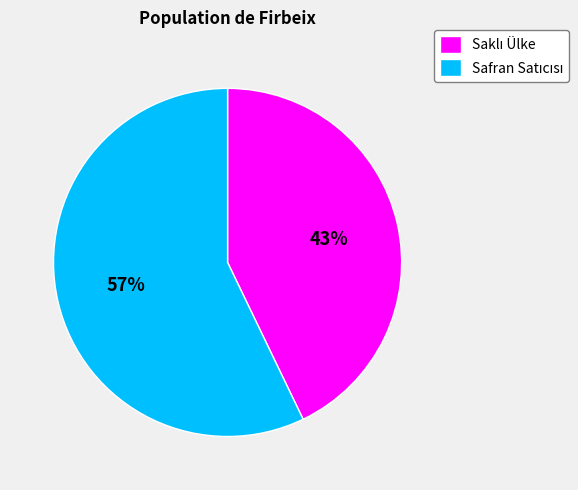

Is there any slice that represents more than half of the pie?

Yes